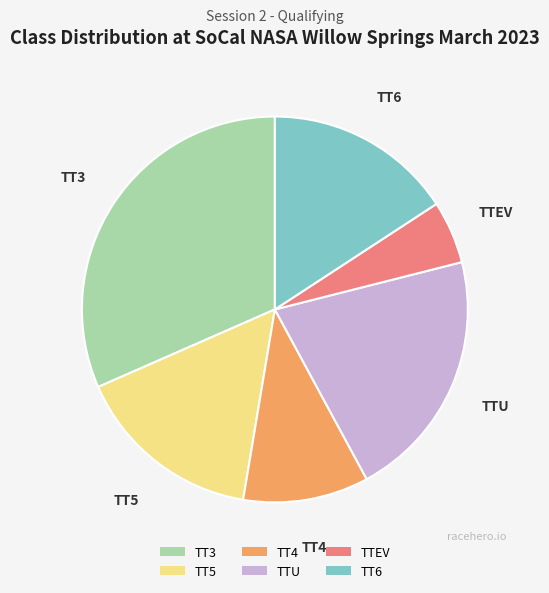

Count the number of slices in the pie.

6